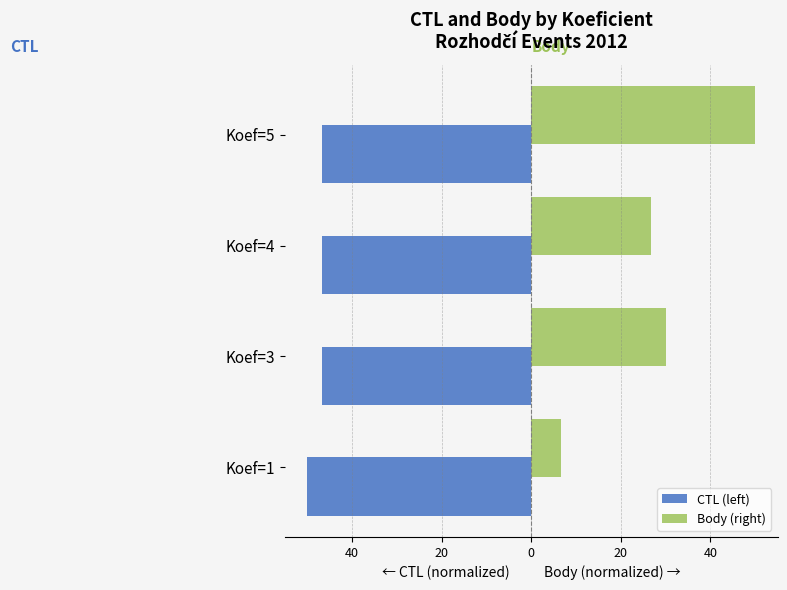

Reading right to left, list all the values displayed in this chart.

CTL (left): -46.8	-46.8	-46.8	-50.0
Body (right): 50.0	26.7	30.0	6.7